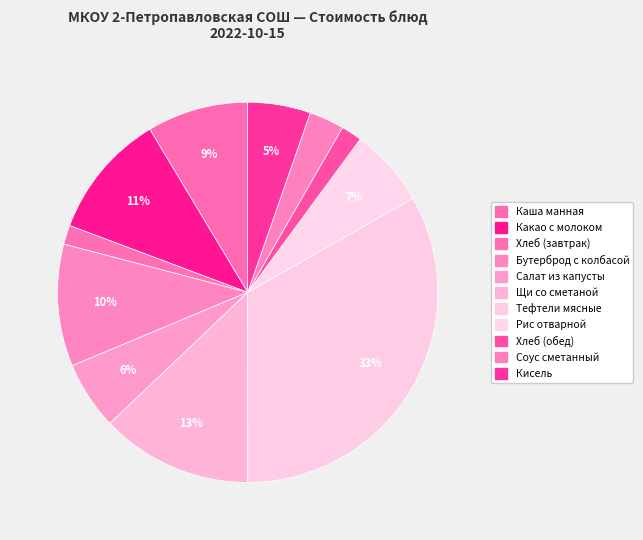

How many slices are in this pie chart?

11